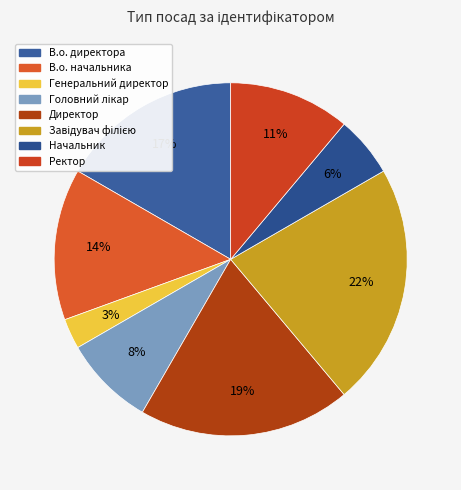

Which category has the biggest portion of the pie?

Завідувач філією